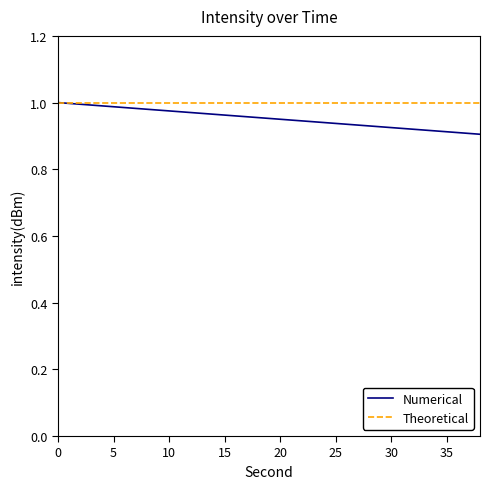

Which series has the widest spread of values?

Numerical